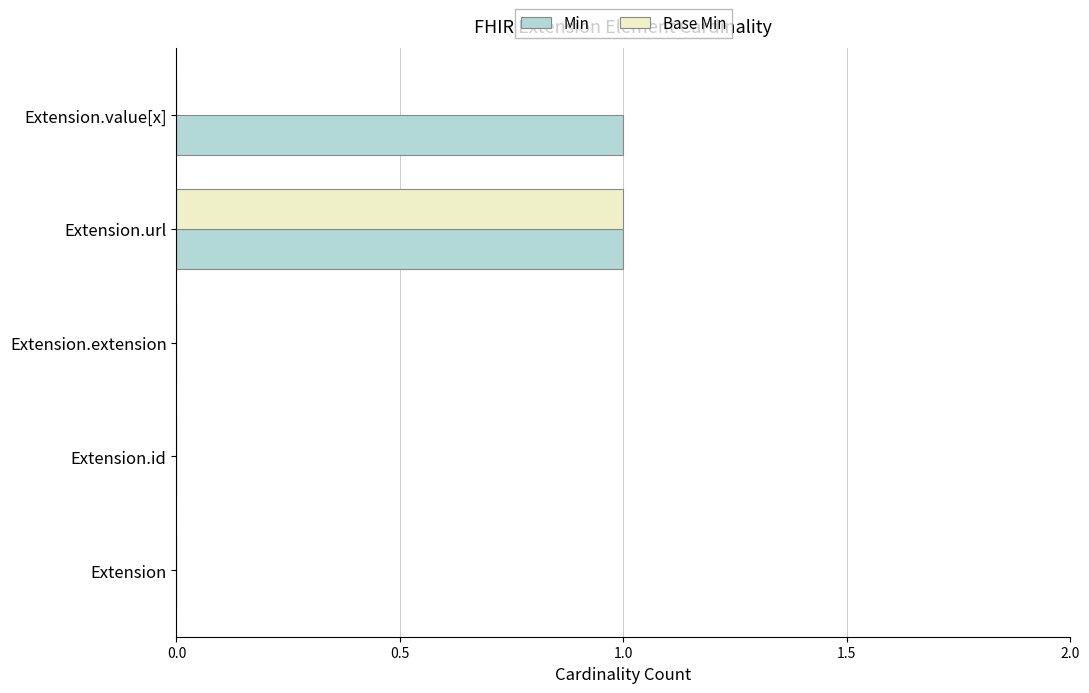

Is it true that Base Min equals 1 at Extension?

False